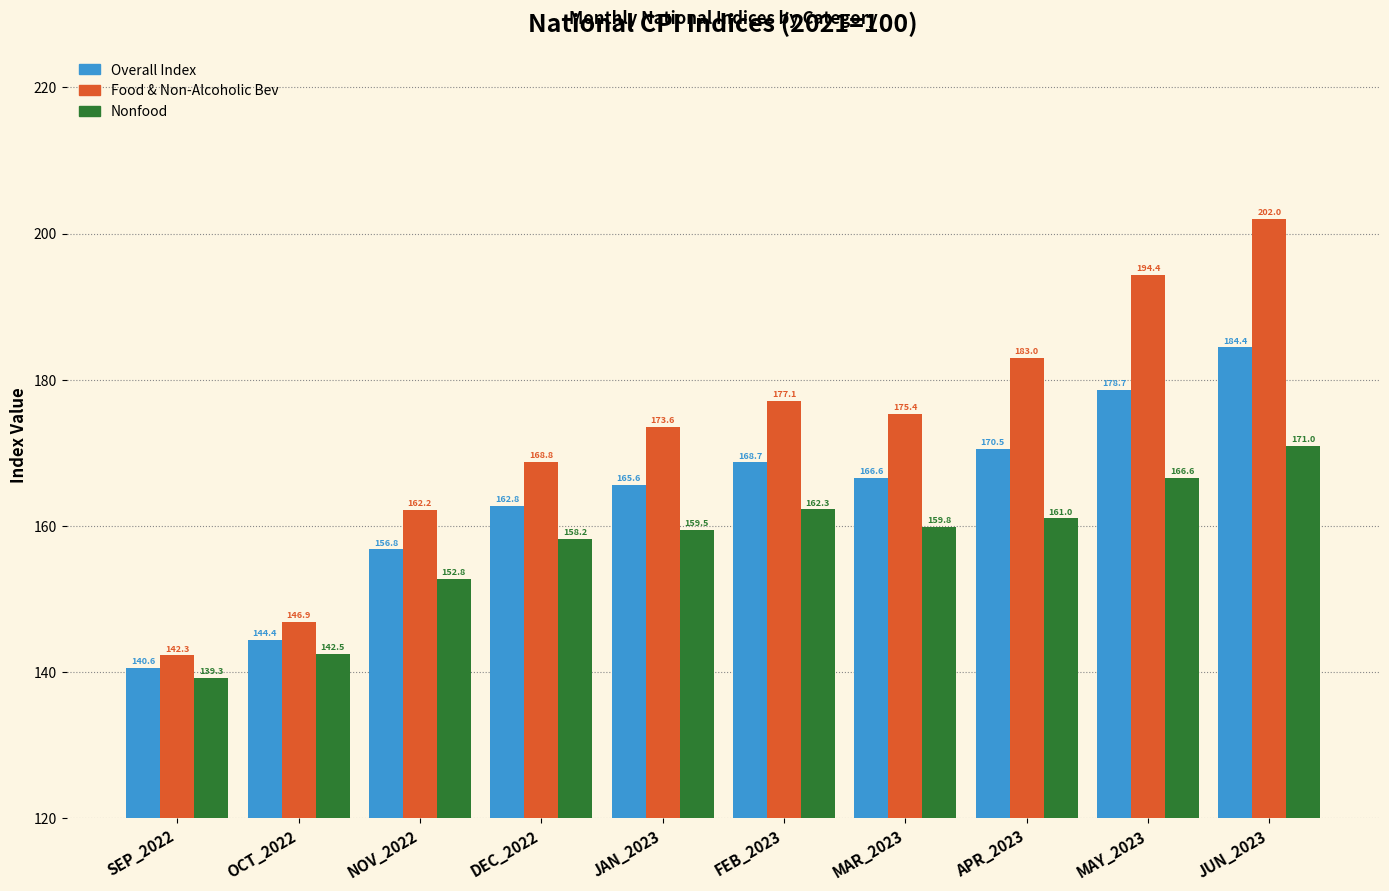

The value of Overall Index at SEP_2022 is 45.0. True or false?

False